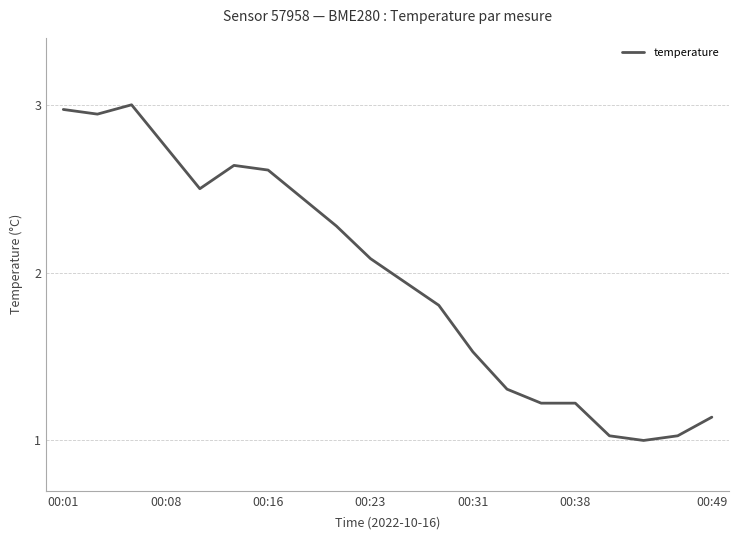

How many lines are shown in the chart?

1